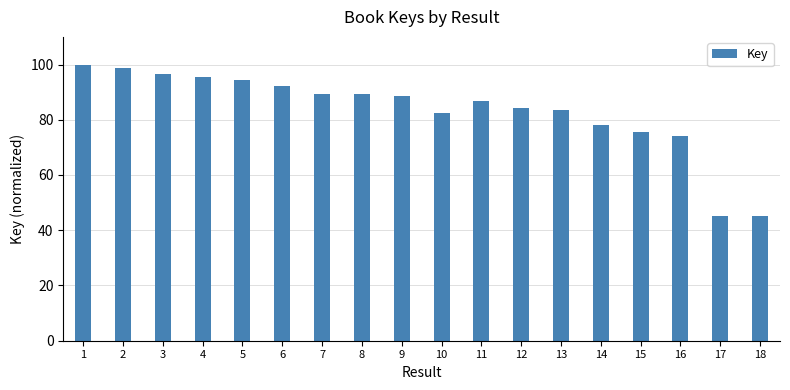

What is the value of the 10th bar from the left?

82.3